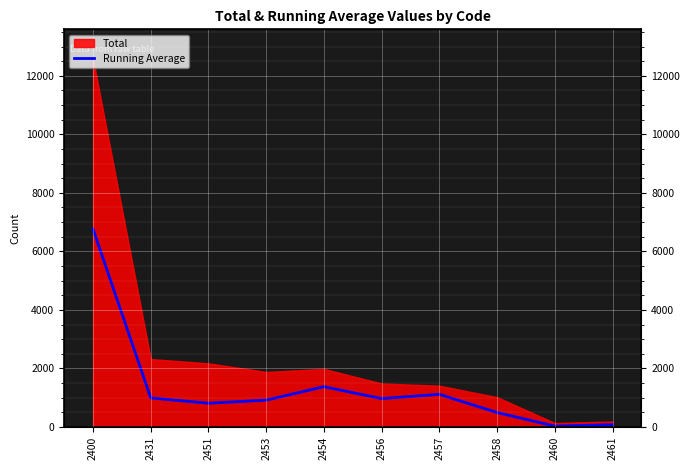

The value at 2451 is 809. True or false?

True